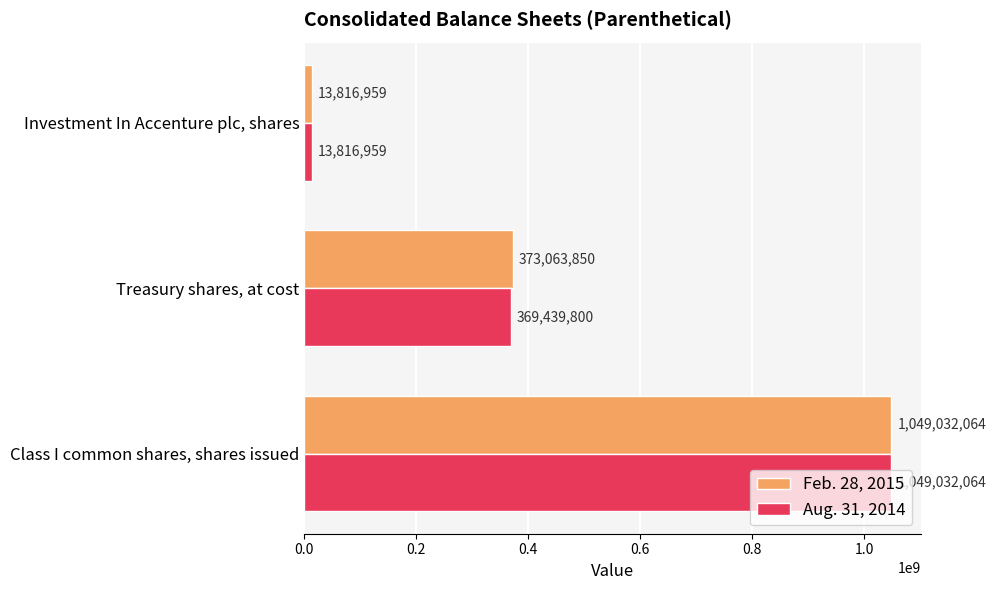

List the series in order of their overall mean, highest first.

Feb. 28, 2015, Aug. 31, 2014